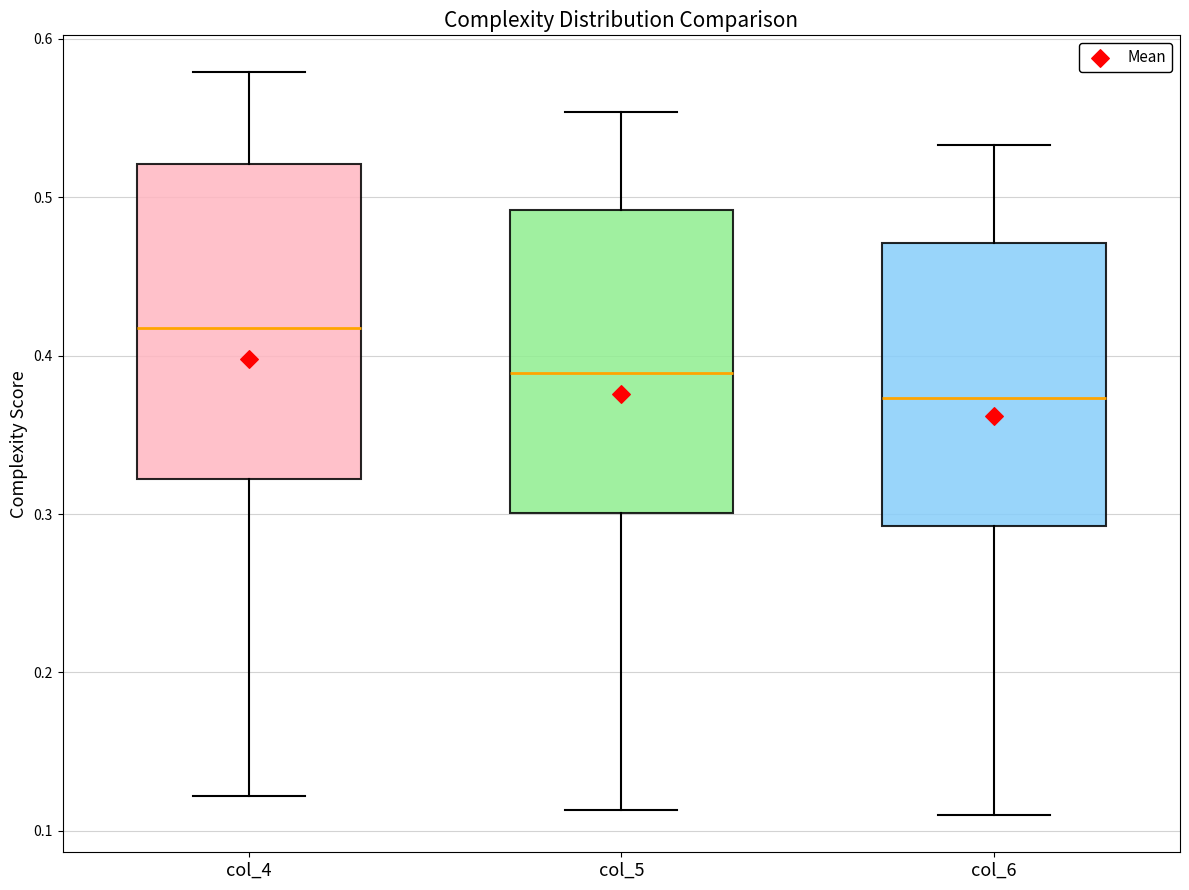

Which box has the lowest median line?

col_6